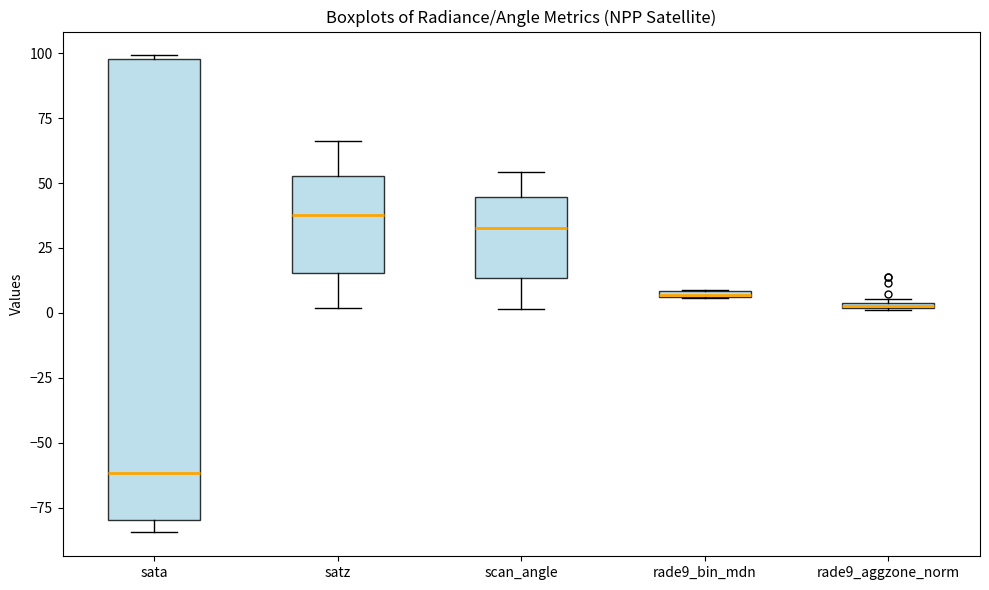

Which box is the tallest, from its lower edge to its upper edge?

sata